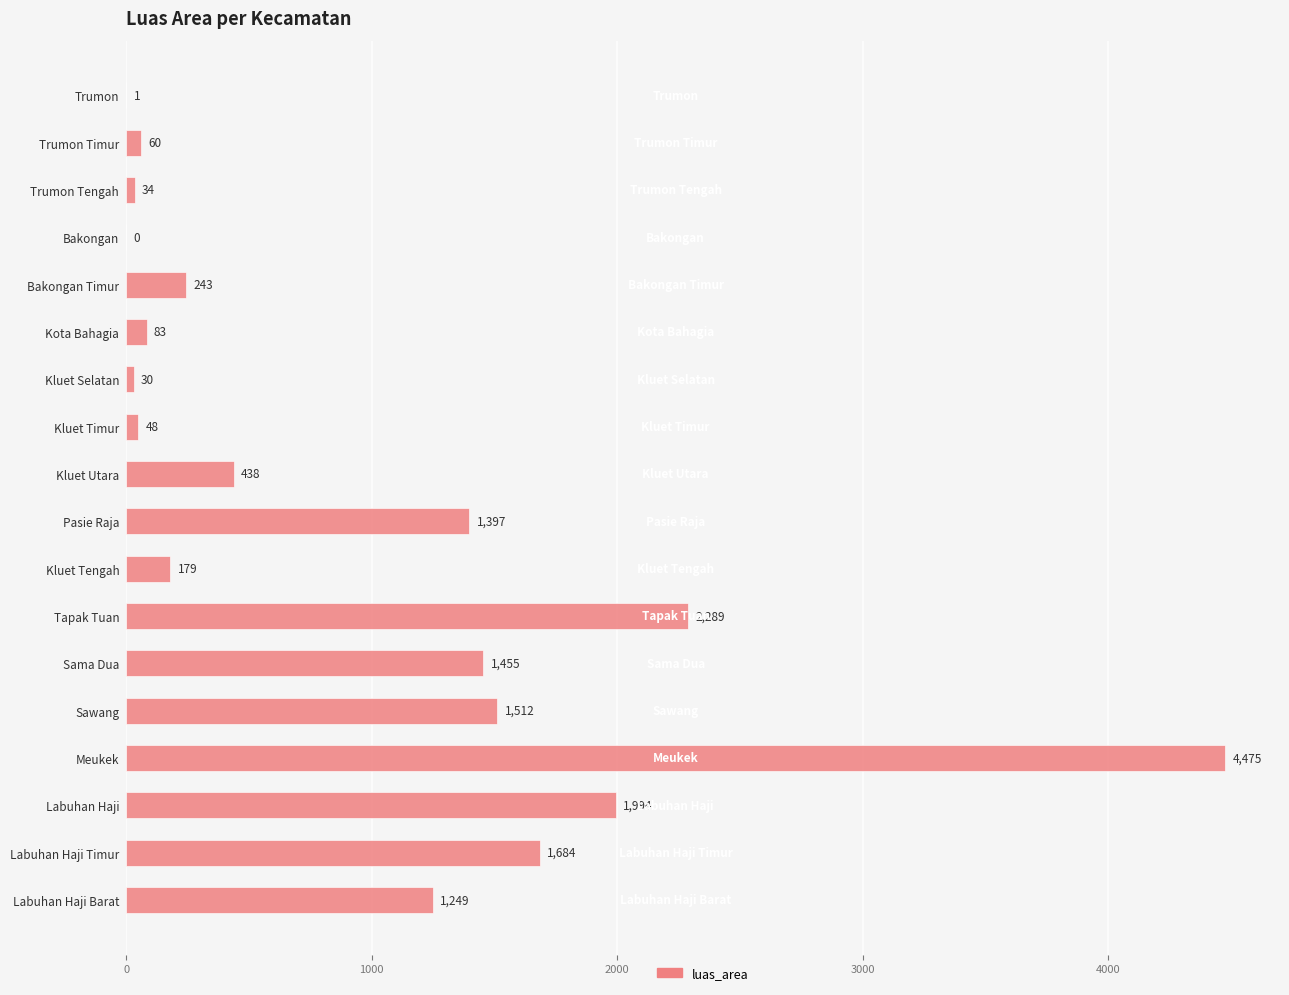

True or false: the data shows 48 at Kluet Timur.

True